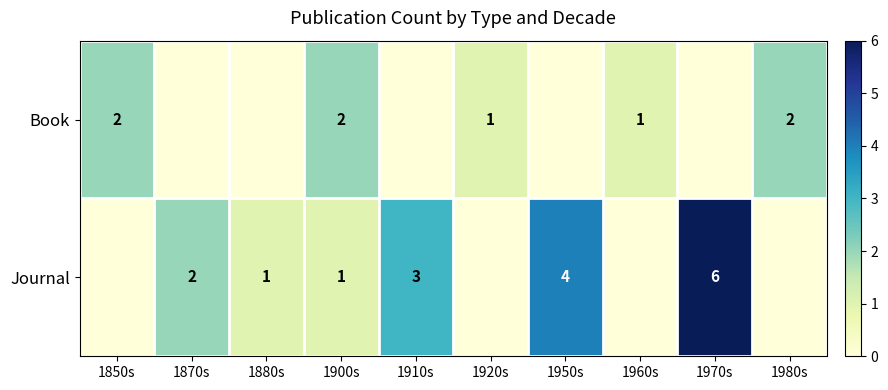

What is the maximum value shown in the chart?

6